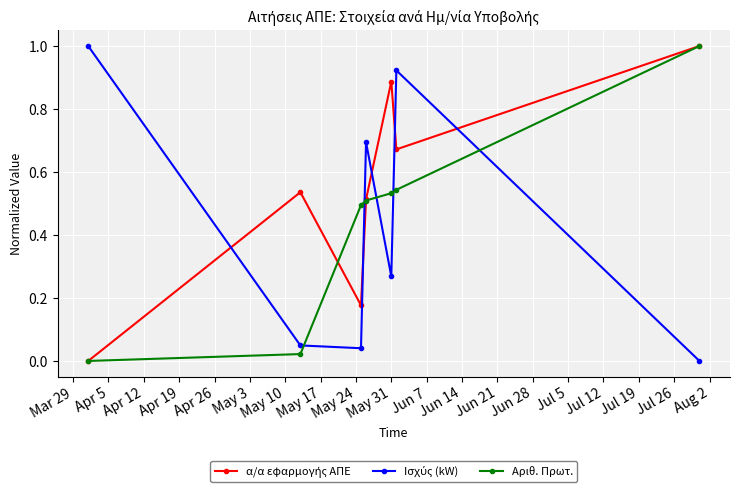

True or false: Ισχύς (kW) and α/α εφαρμογής ΑΠΕ intersect in this chart.

True